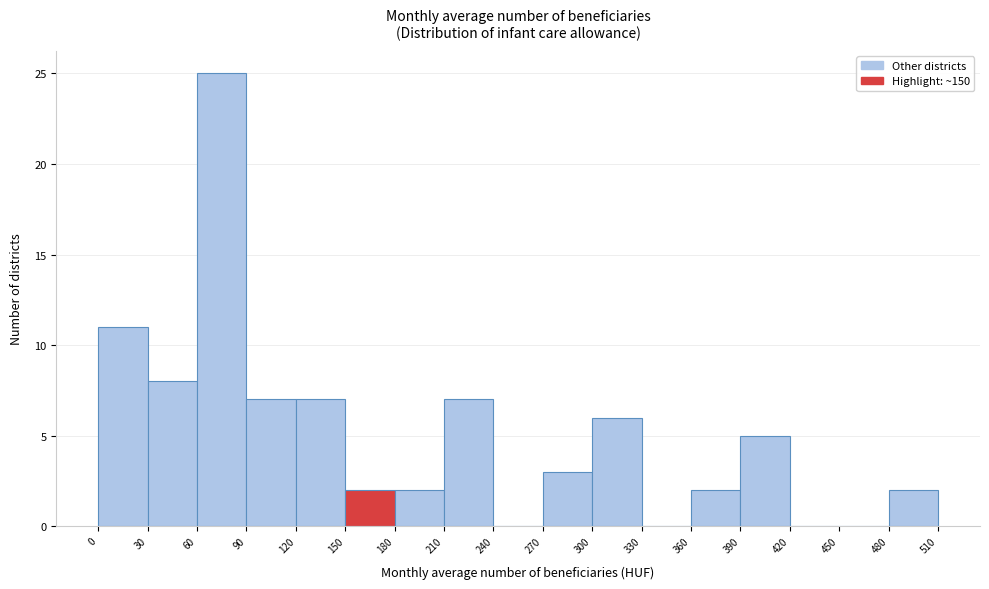

How tall is the bar that spans 480 to 510 on the x-axis? The values are not printed on the chart, so give them approximately, as read against the axis.

2